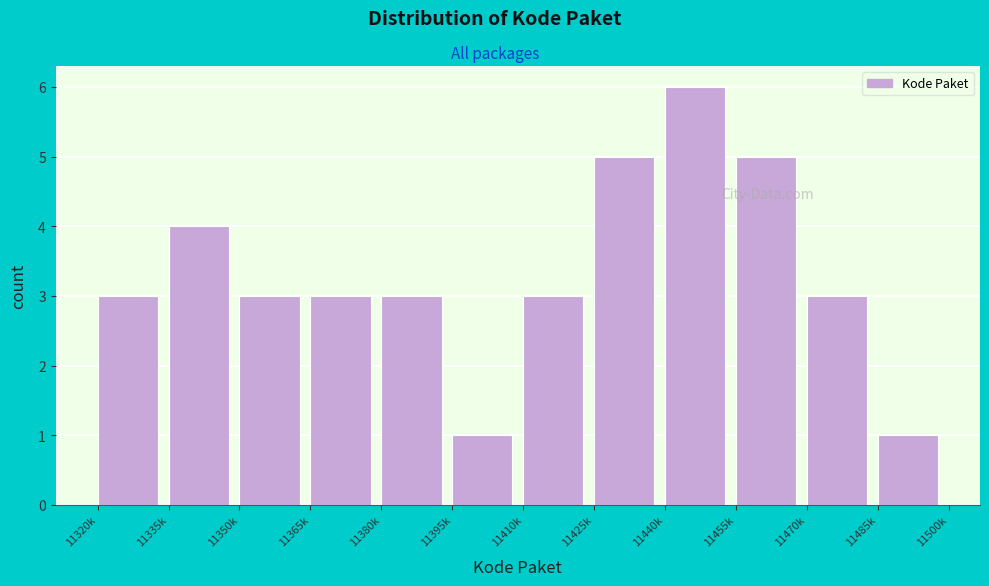

Reading left to right, what are all the values shown in this chart?

11320k=3	11335k=4	11350k=3	11365k=3	11380k=3	11395k=1	11410k=3	11425k=5	11440k=6	11455k=5	11470k=3	11485k=1